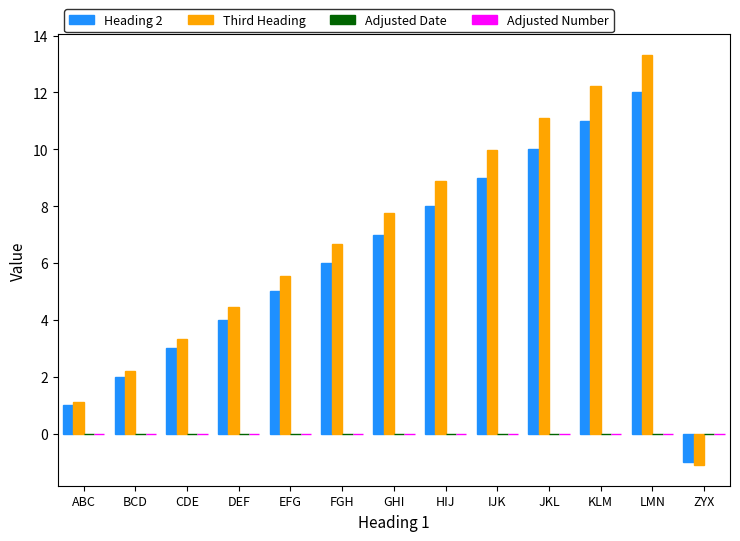

What value does the Third Heading series have at DEF?

4.4